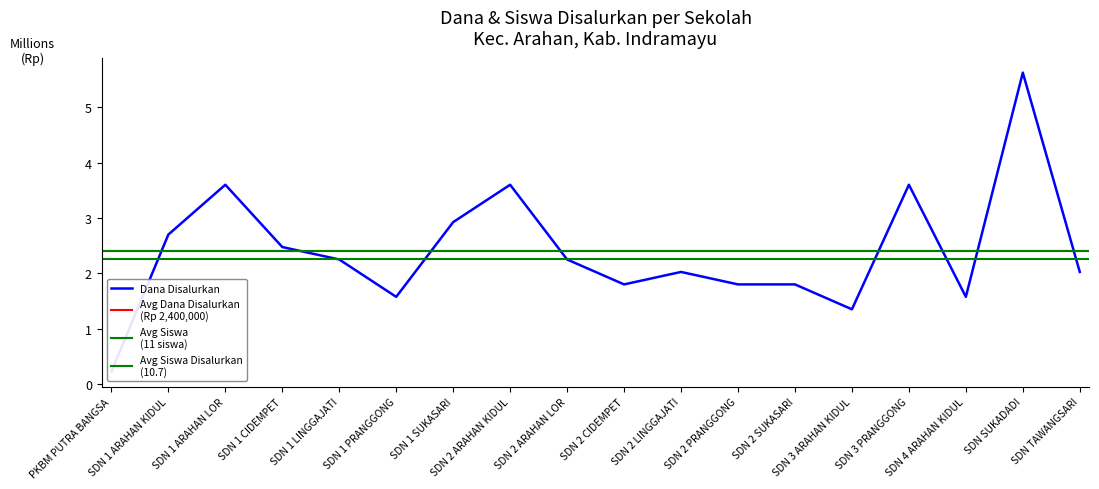

How many categories are shown in the chart?

18